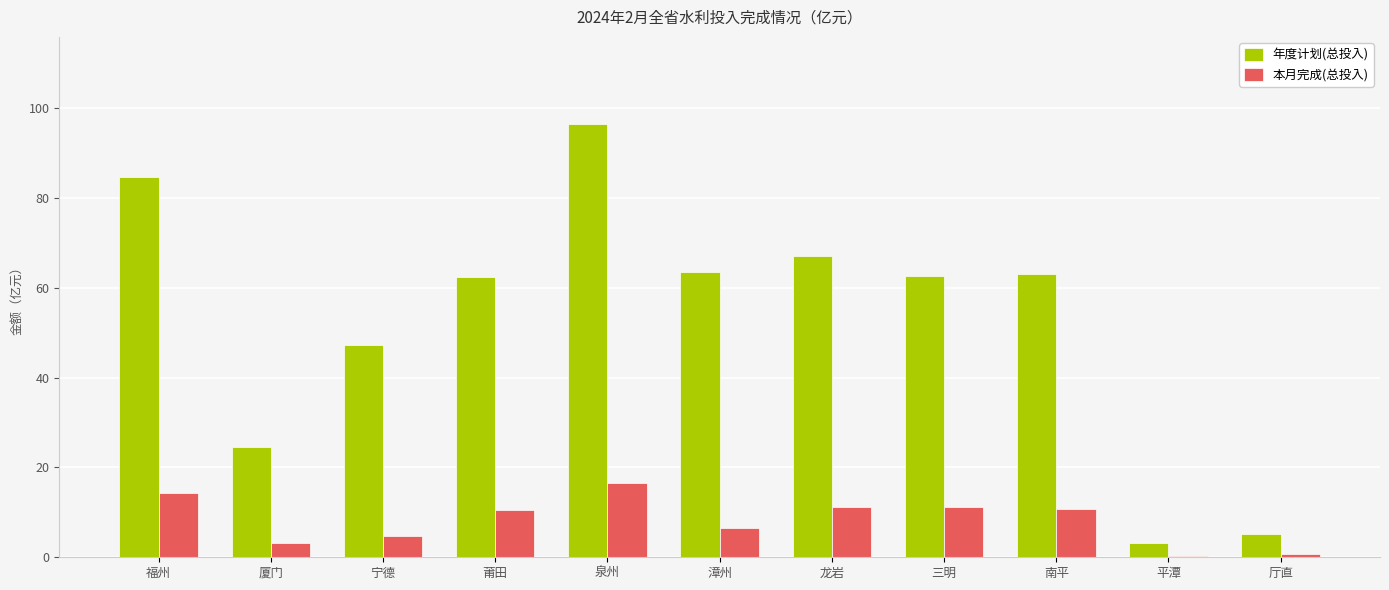

True or false: 本月完成(总投入) has a value of 11.3 at 漳州.

False